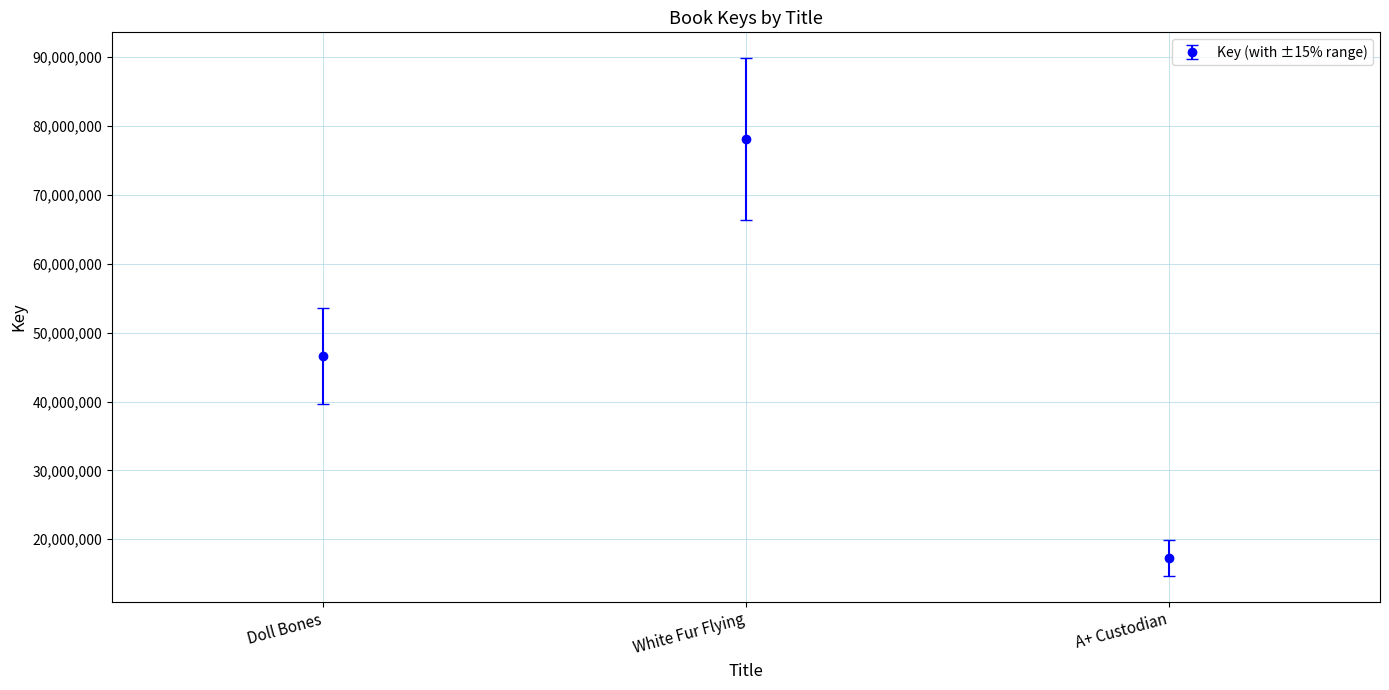

What is the change in value from Doll Bones to White Fur Flying?

+31496945